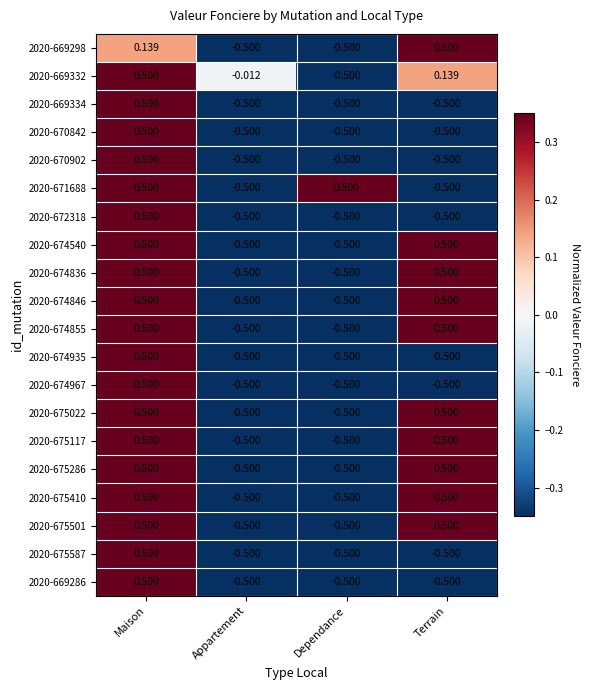

At which label does 2020-675117 first exceed 0?

Maison